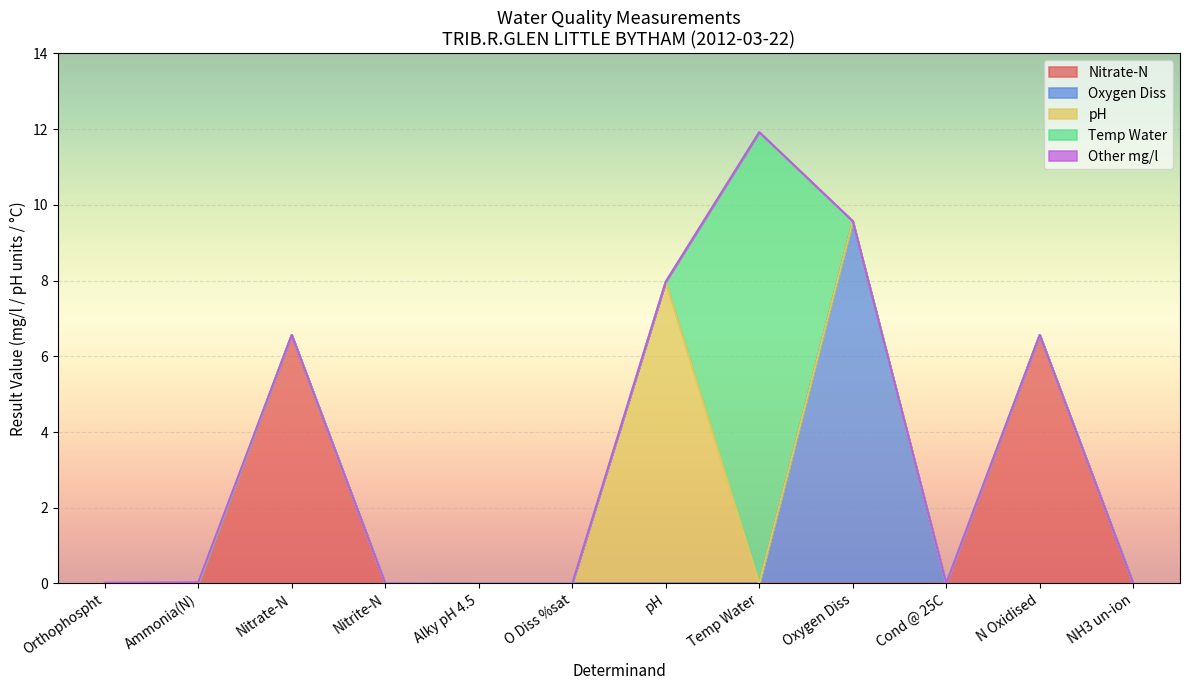

What is the total value across all series at Nitrate-N?

6.6